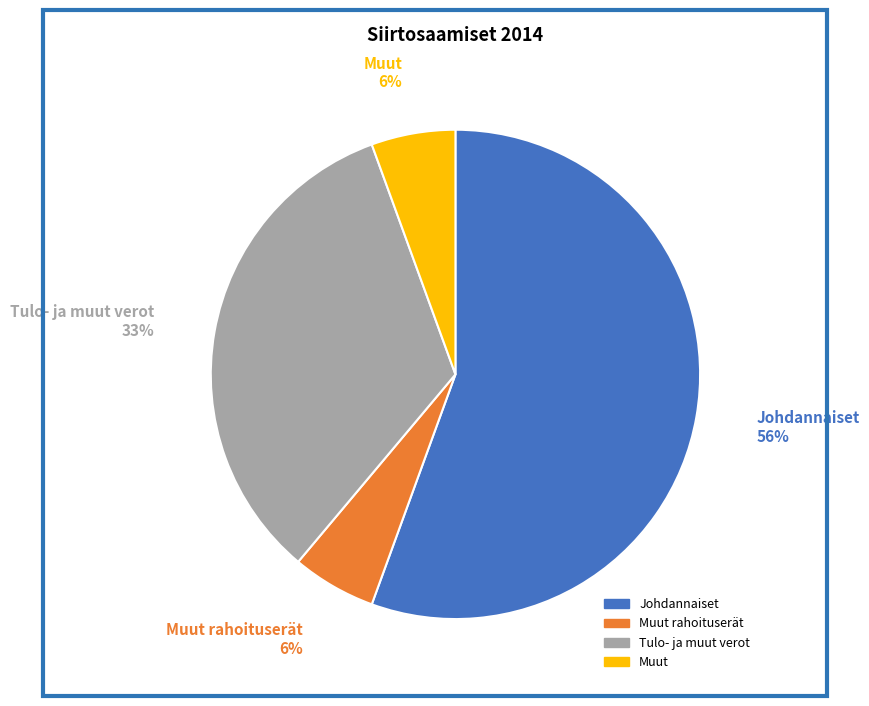

Does any single category account for the majority?

Yes